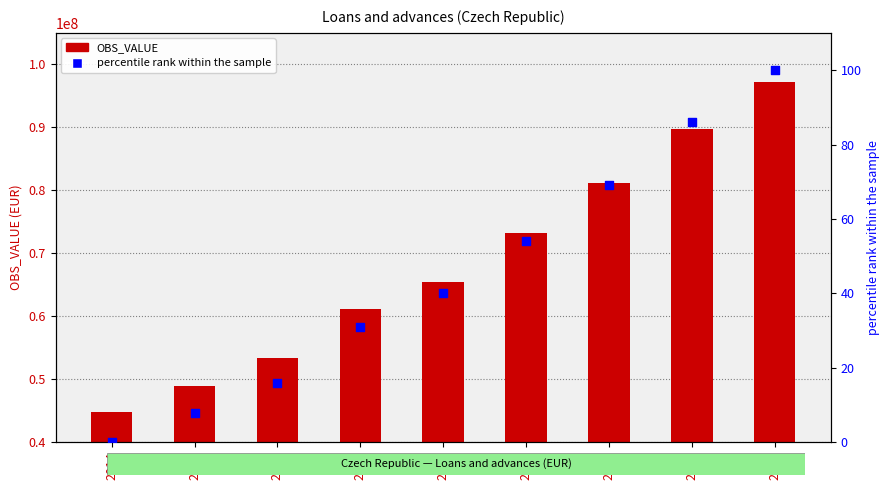

Is the value of OBS_VALUE at 2015 greater than the value of percentile rank within the sample at 2015?

Yes